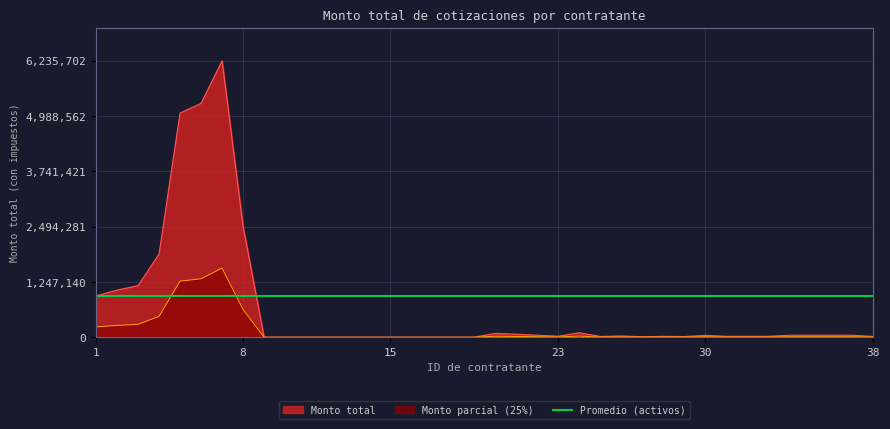

How many categories are shown in the chart?

38